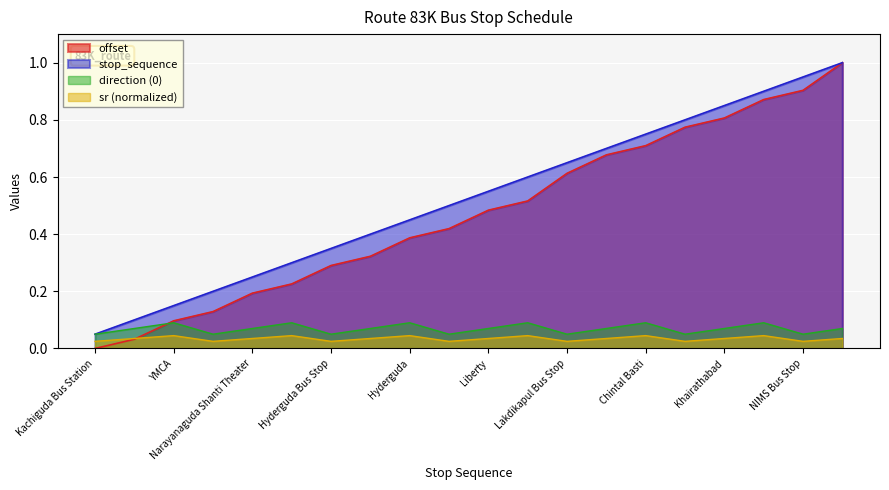

Is the value of stop_sequence at Tourist / Kachiguda greater than the value of offset at YMCA?

Yes